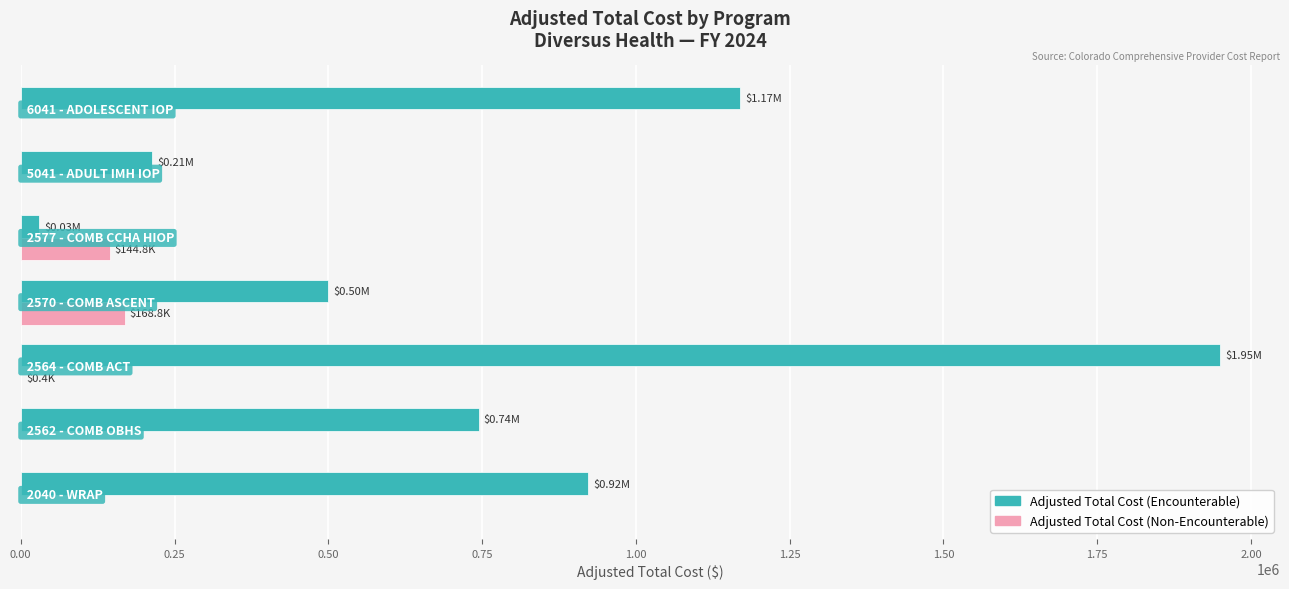

Which series has the largest total across all categories?

Adjusted Total Cost (Encounterable)